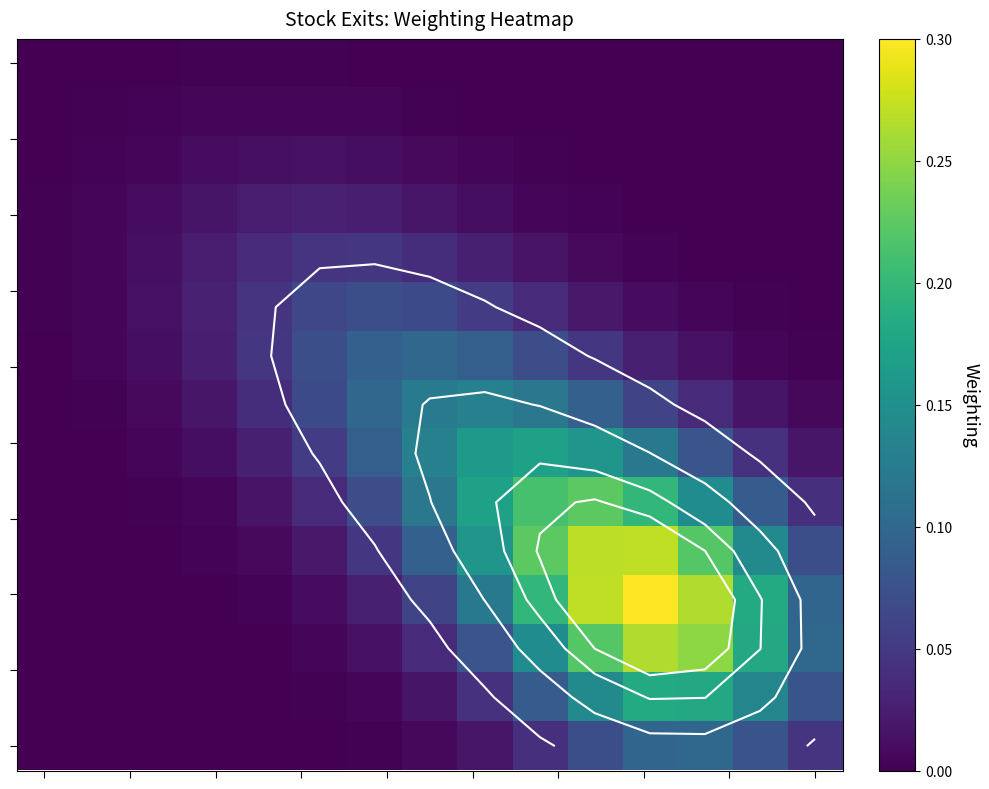

What is the greatest value displayed?

0.3